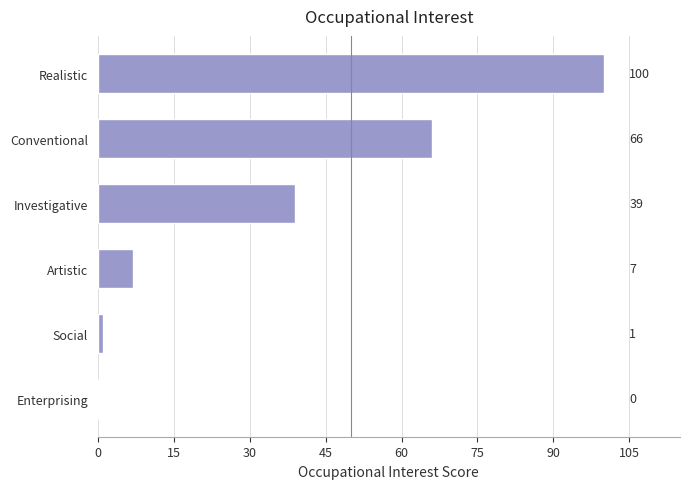

Between Artistic and Enterprising, which is larger?

Artistic